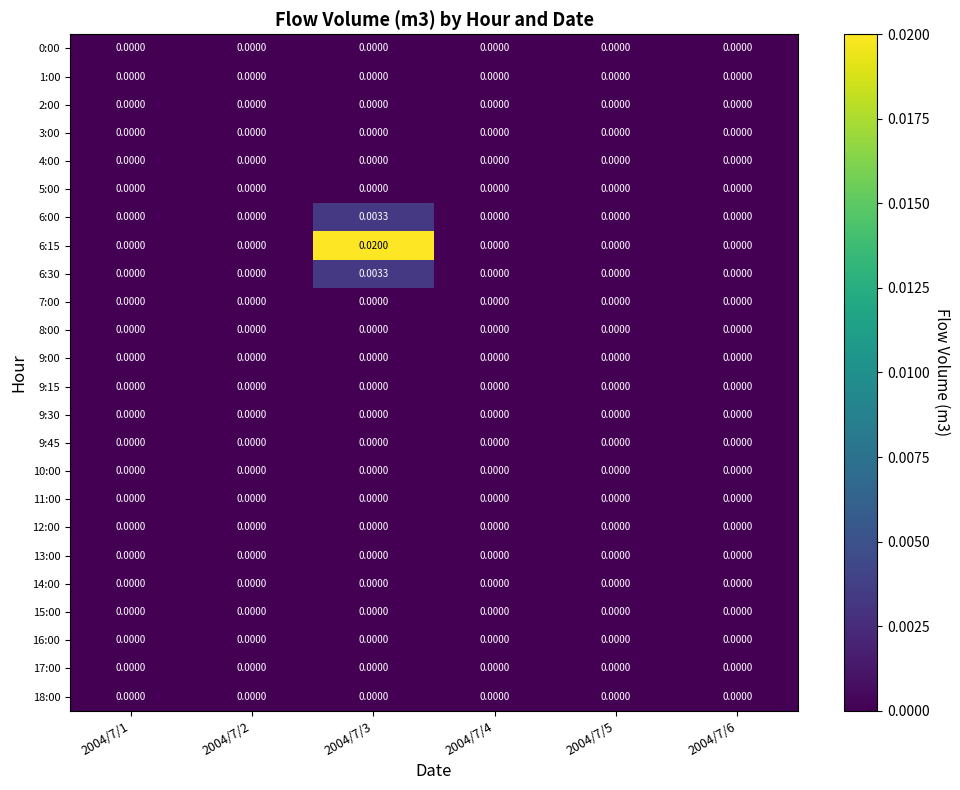

Rank the series by their maximum value, from highest to lowest.

6:15, 6:00, 6:30, 0:00, 1:00, 2:00, 3:00, 4:00, 5:00, 7:00, 8:00, 9:00, 9:15, 9:30, 9:45, 10:00, 11:00, 12:00, 13:00, 14:00, 15:00, 16:00, 17:00, 18:00